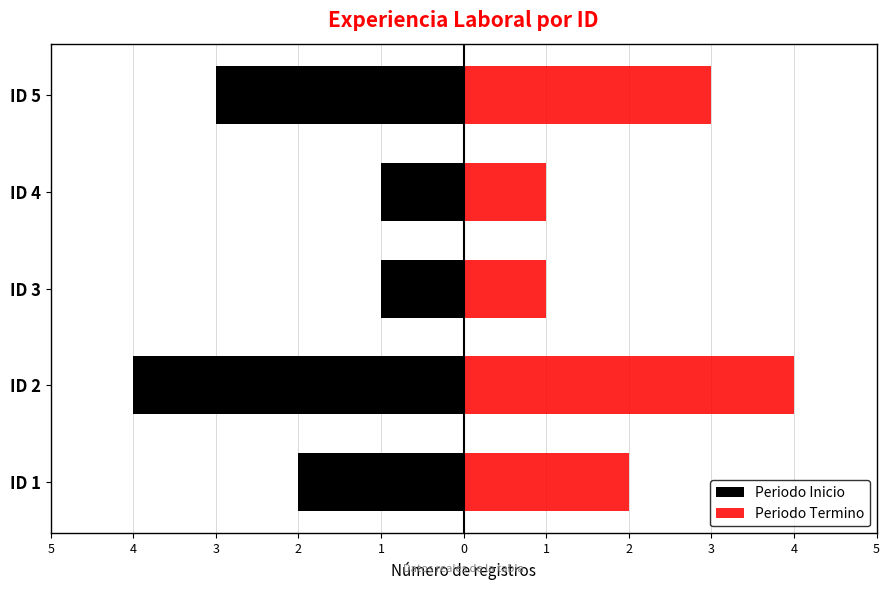

At ID 5, list the series in order from largest to smallest.

Periodo Termino, Periodo Inicio